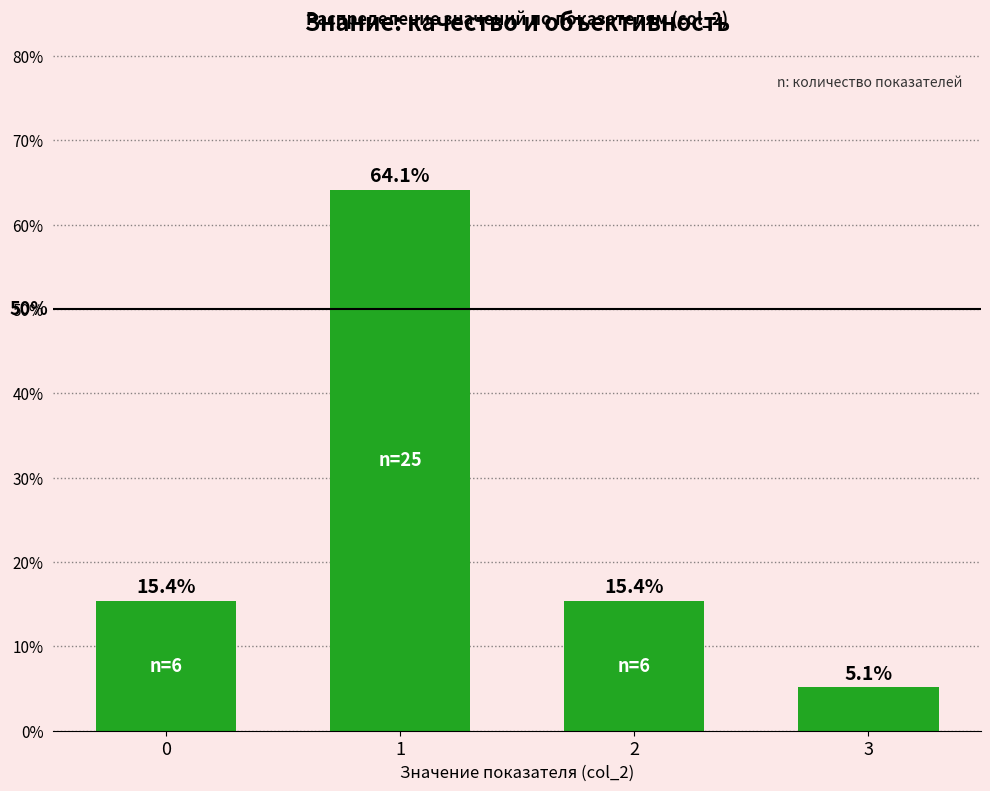

How many distinct data groups are displayed?

1